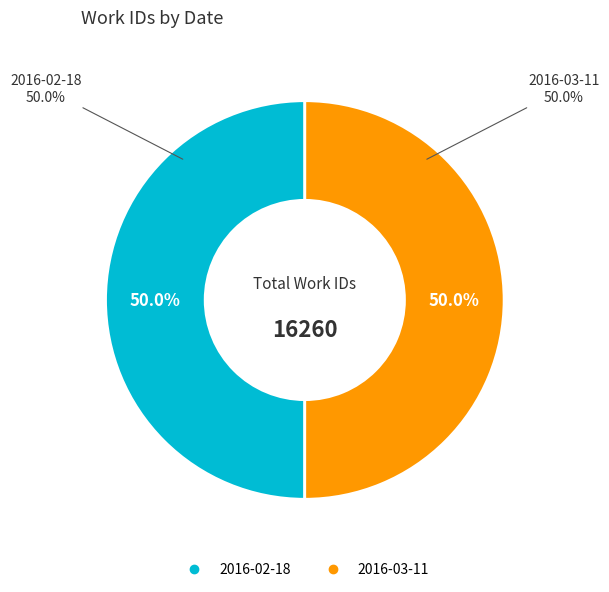

Rank the categories by value from lowest to highest.

2016-02-18, 2016-03-11